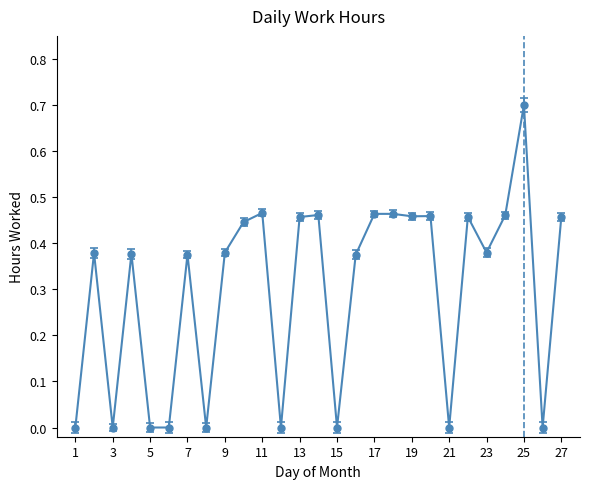

True or false: the data has more than 2 interior local peaks.

True